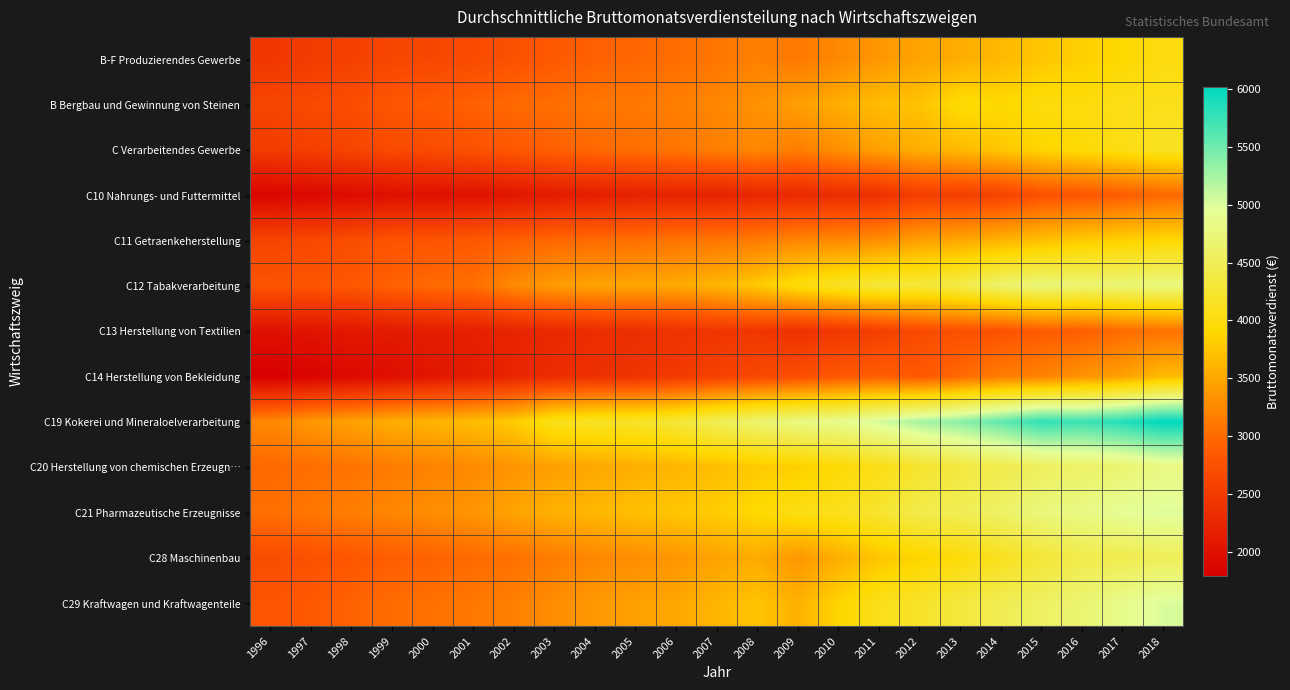

At which category is the sum across all series the highest?

2018